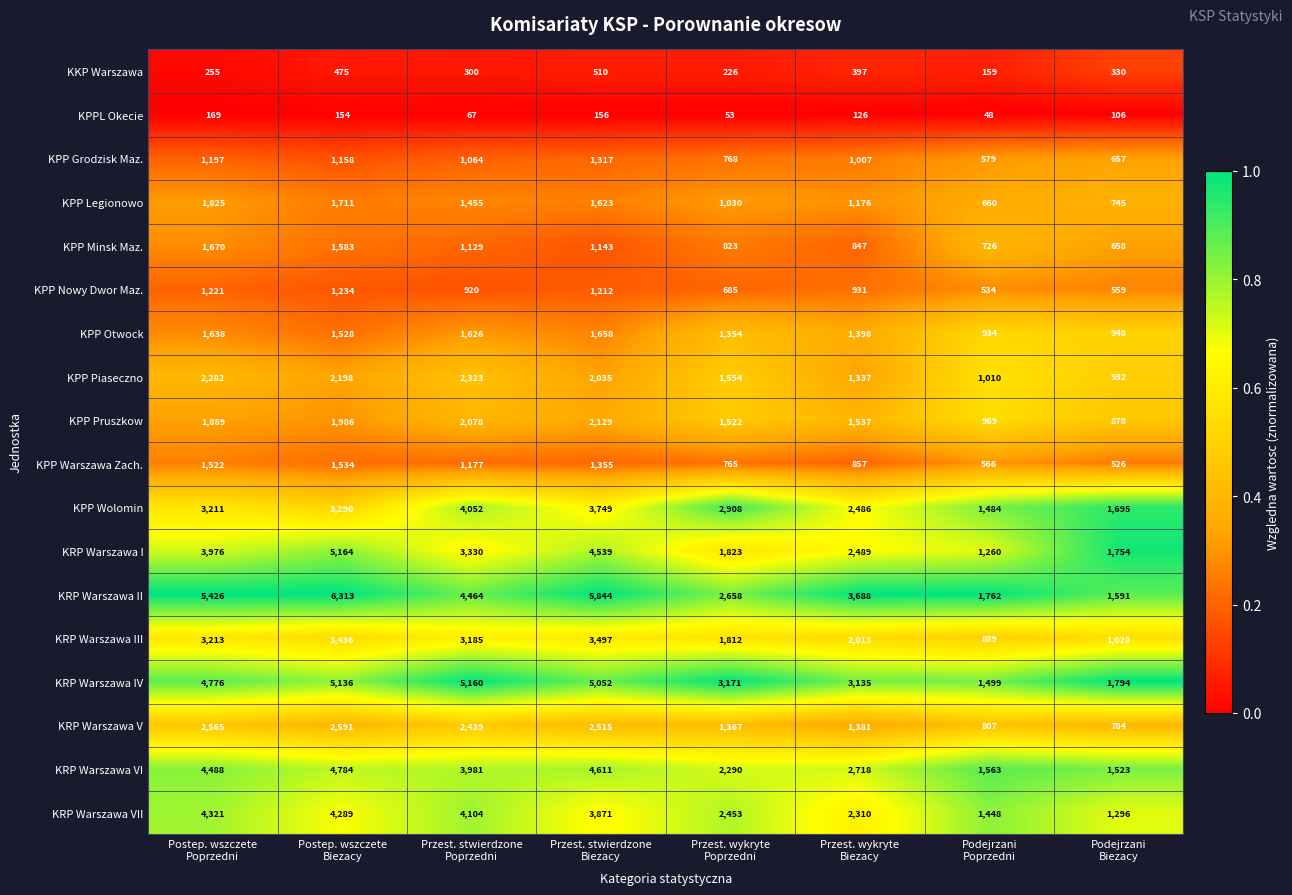

Rank the series by their maximum value, from highest to lowest.

KRP Warszawa II, KRP Warszawa I, KRP Warszawa IV, KRP Warszawa VI, KRP Warszawa VII, KPP Wolomin, KRP Warszawa III, KRP Warszawa V, KPP Piaseczno, KPP Pruszkow, KPP Legionowo, KPP Minsk Maz., KPP Otwock, KPP Warszawa Zach., KPP Grodzisk Maz., KPP Nowy Dwor Maz., KKP Warszawa, KPPL Okecie